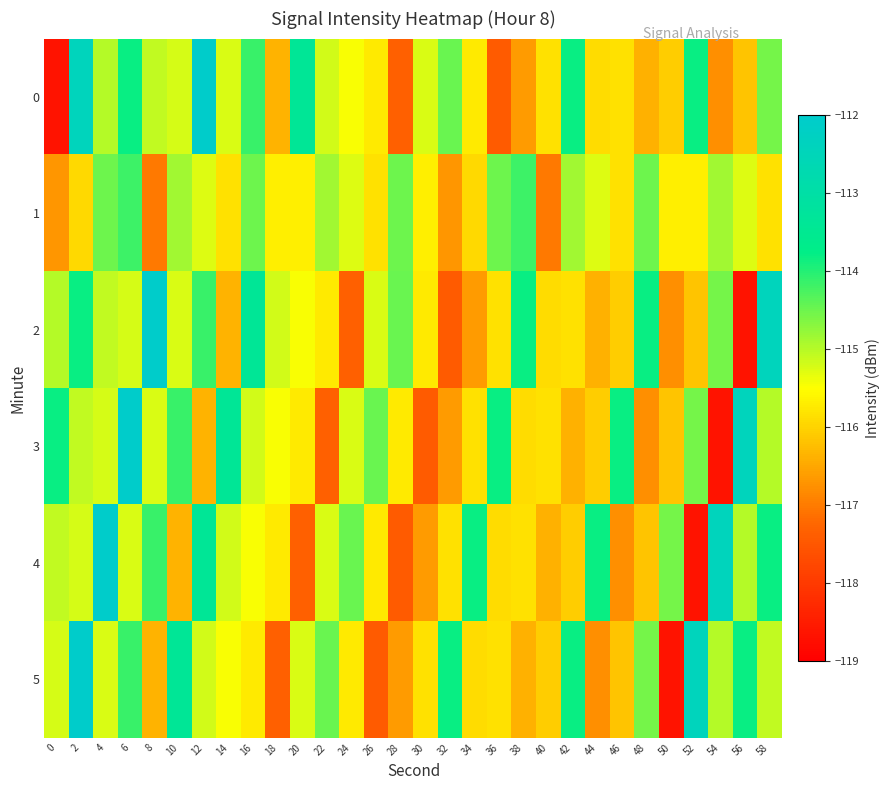

At how many categories does at least one series exceed -113?

9